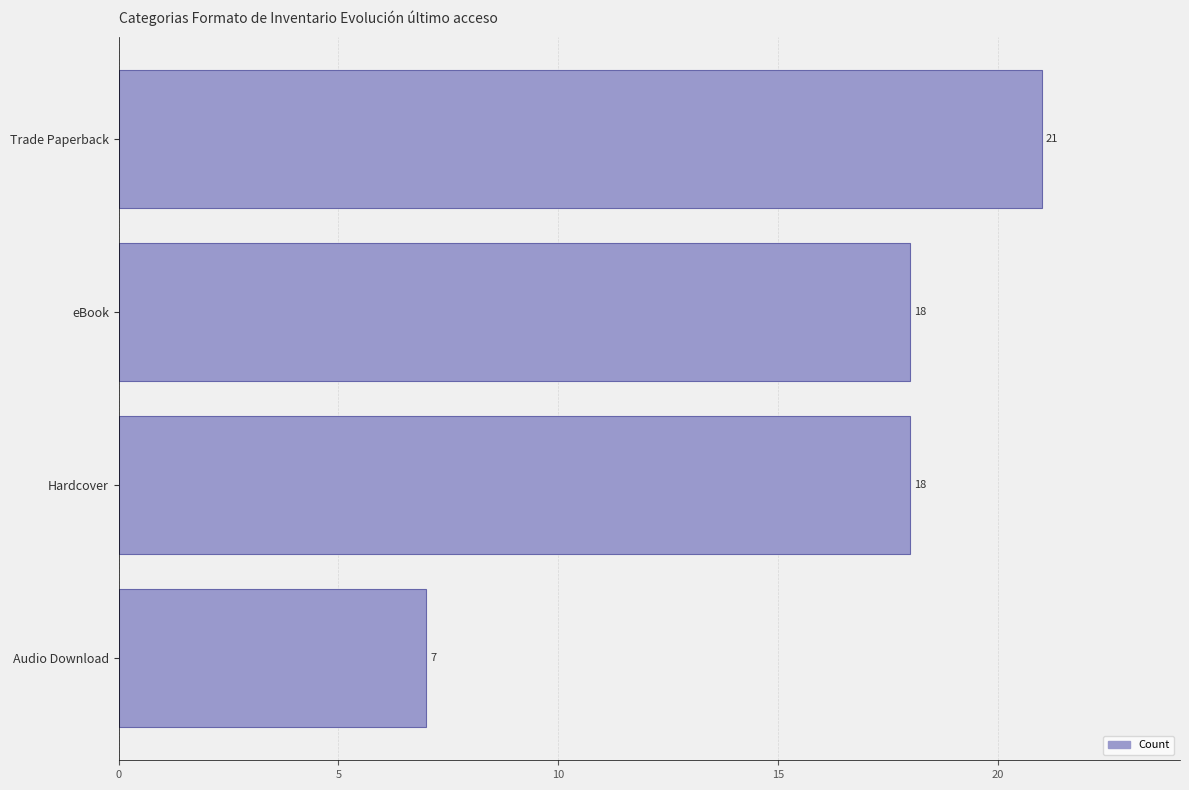

The chart shows a value of 18 at Hardcover. True or false?

True